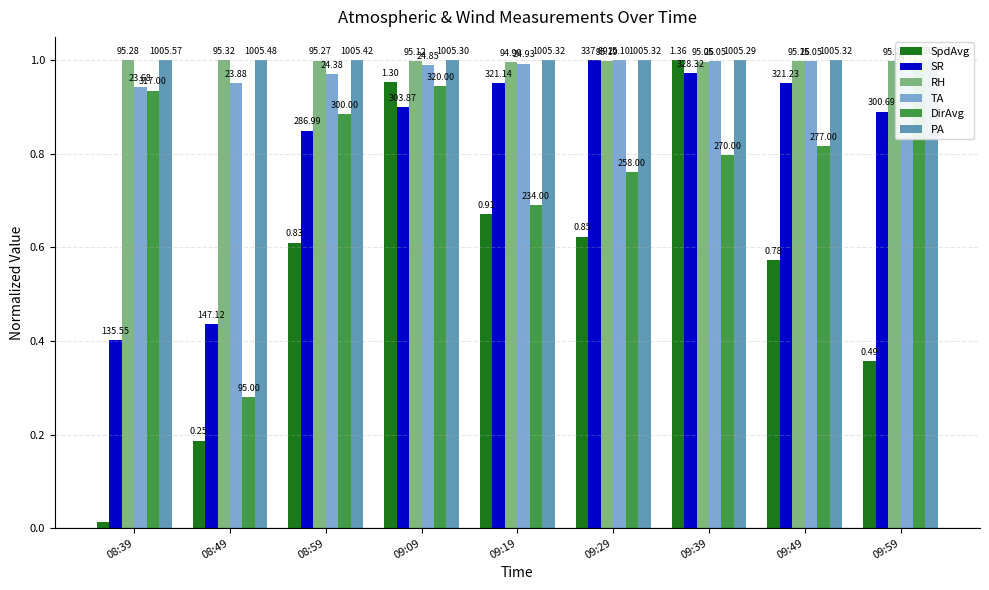

Are the bars horizontal?

No